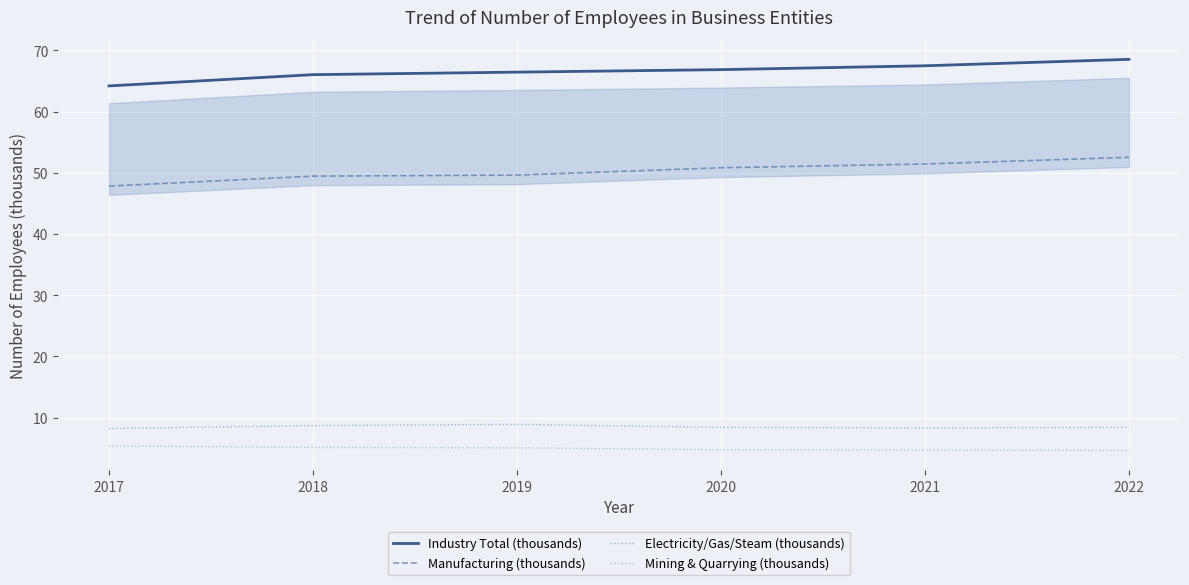

At which label is Mining & Quarrying (thousands) closest to 4?

2022